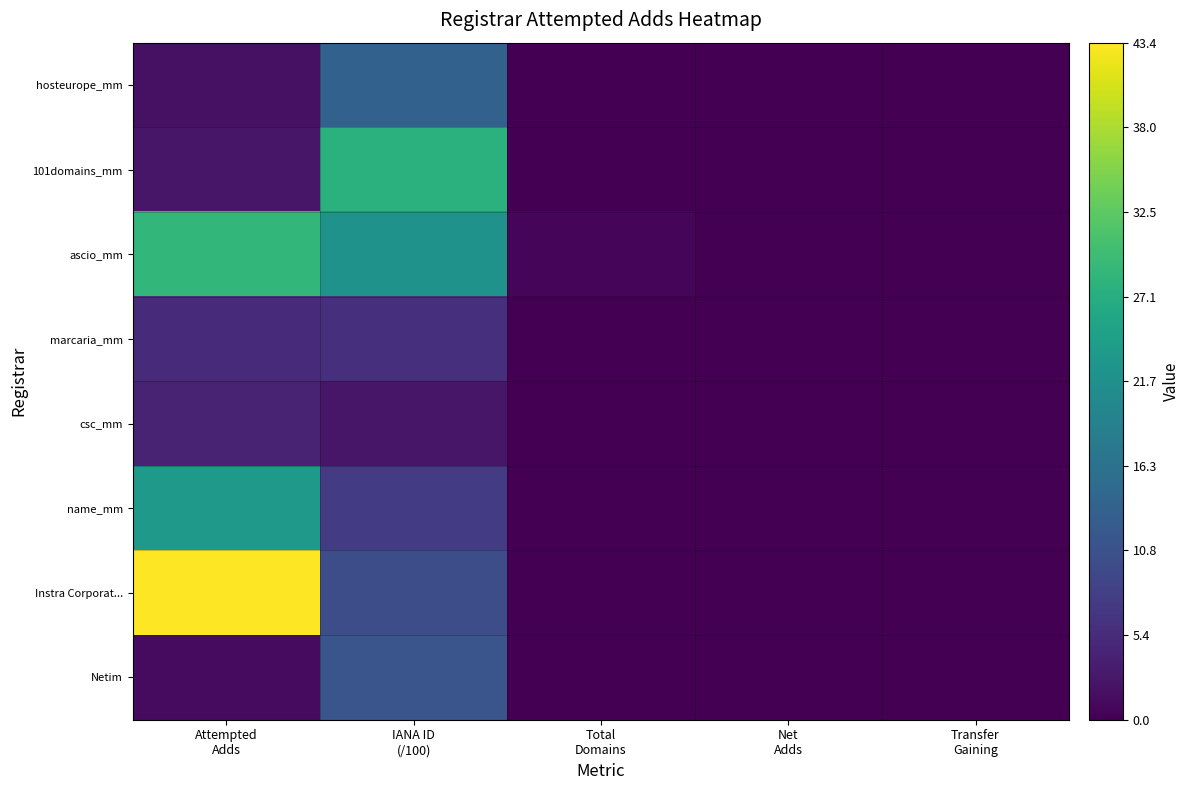

Between Attempted Adds and IANA ID (/100), which series saw the biggest shift?

Instra Corporat...